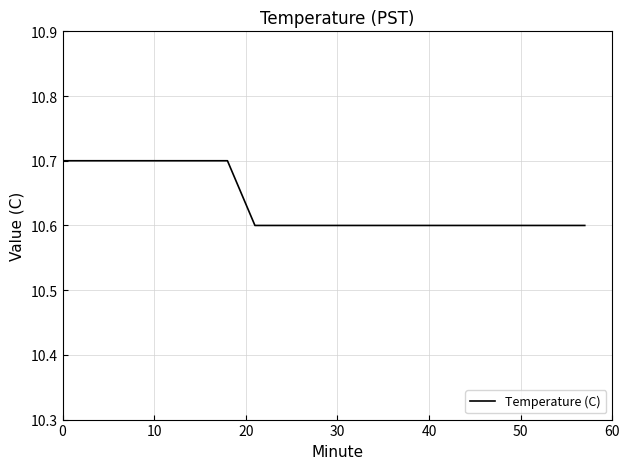

Count the values in the range 10 to 11.

20